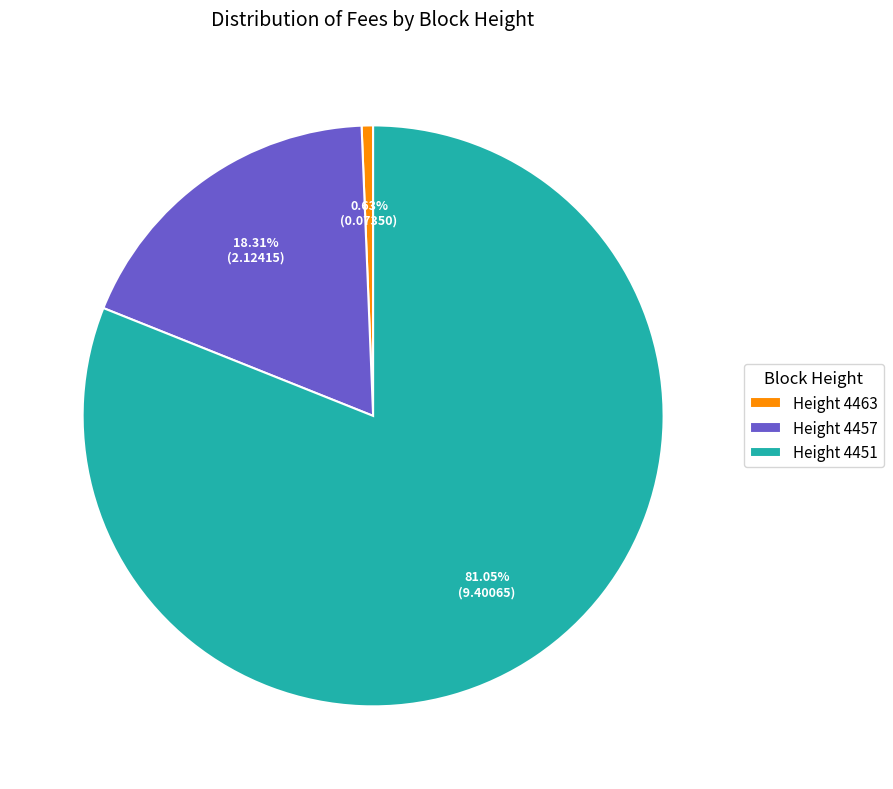

Between Height 4457 and Height 4463, which is larger?

Height 4457